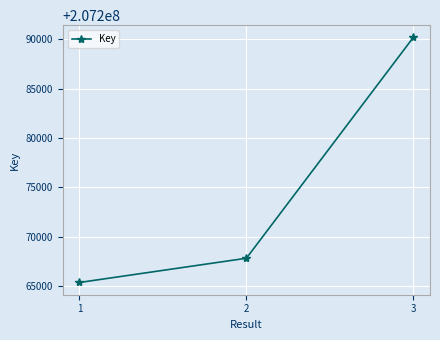

Approximately how many times larger is the value at 3 compared to 1?

1.0